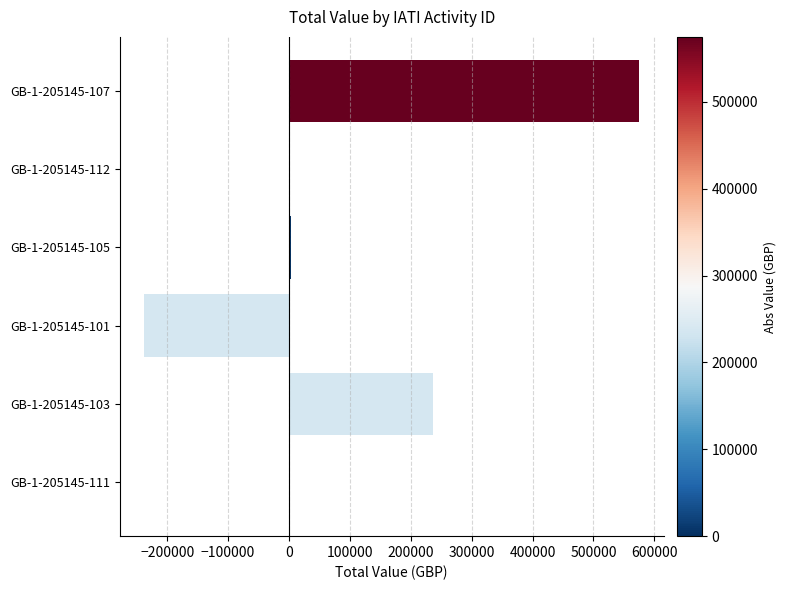

What is the change in value from GB-1-205145-107 to GB-1-205145-101?

-812008